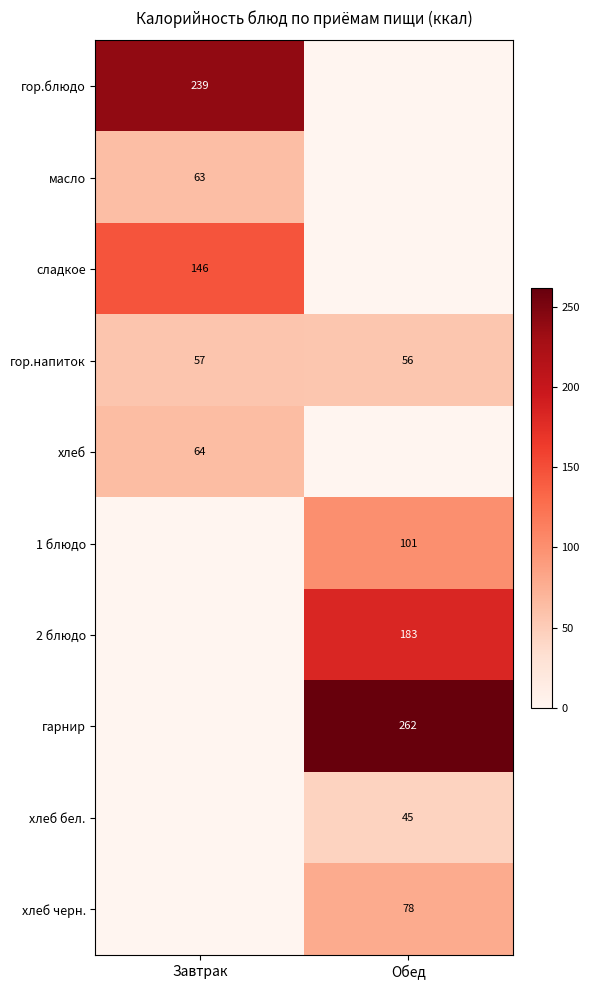

Is it true that хлеб бел. equals 76 at Обед?

False